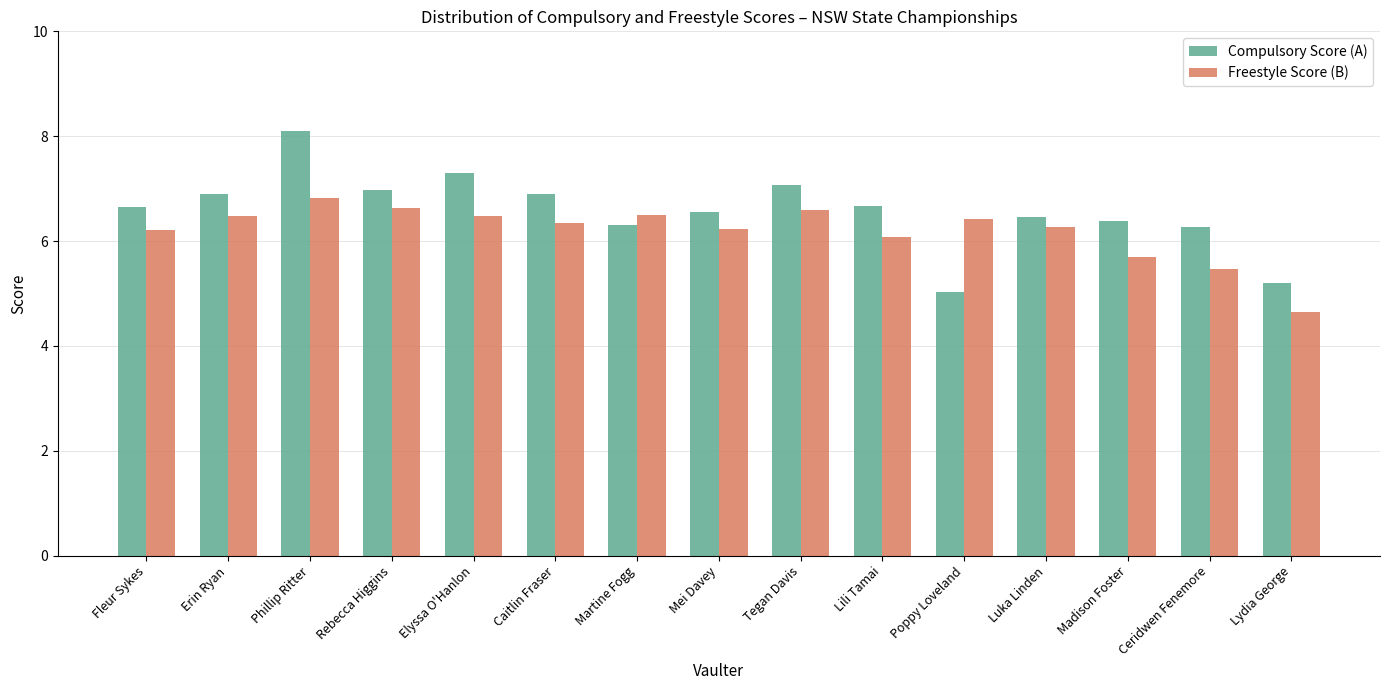

True or false: Compulsory Score (A) has a value of 6.3 at Ceridwen Fenemore.

True